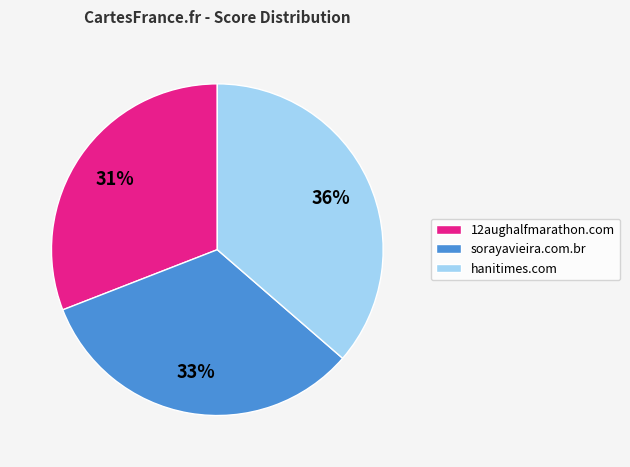

To the nearest percent, what portion does 12aughalfmarathon.com represent?

31%